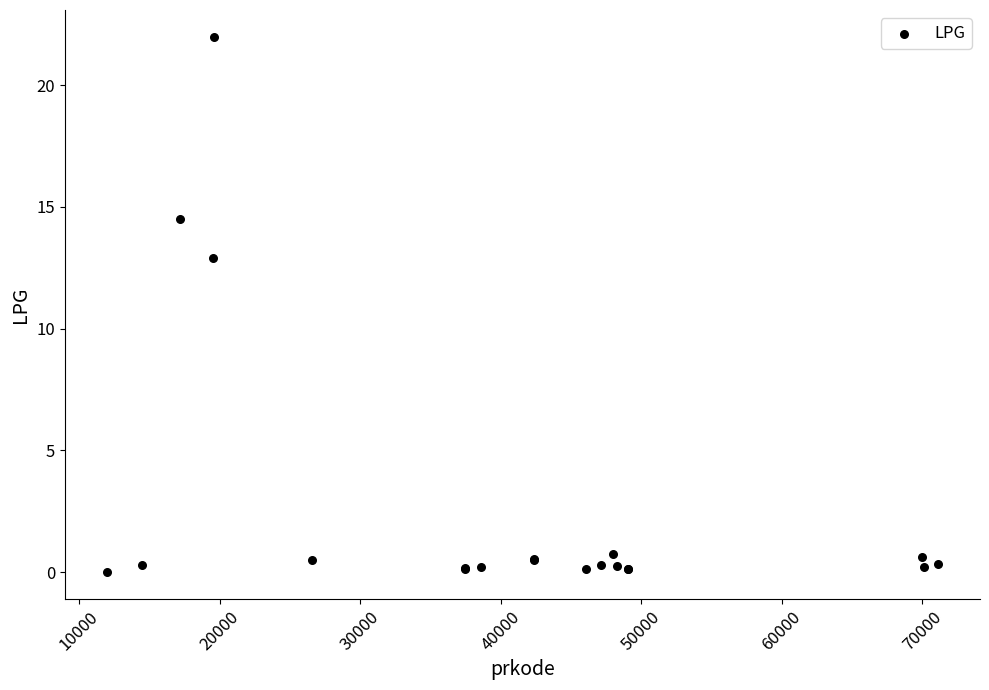

What Y value in the scatter plot is closest to 11?

12.9